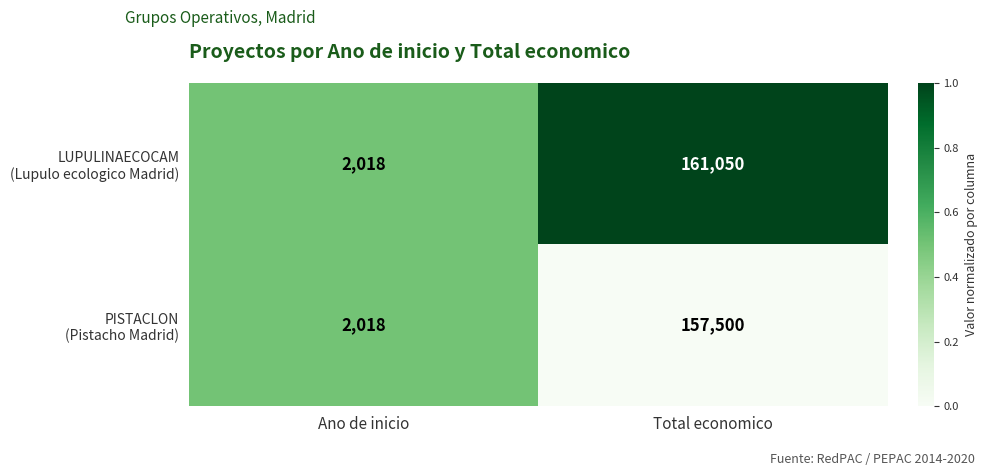

At which category does the chart reach its peak across all series?

Total economico